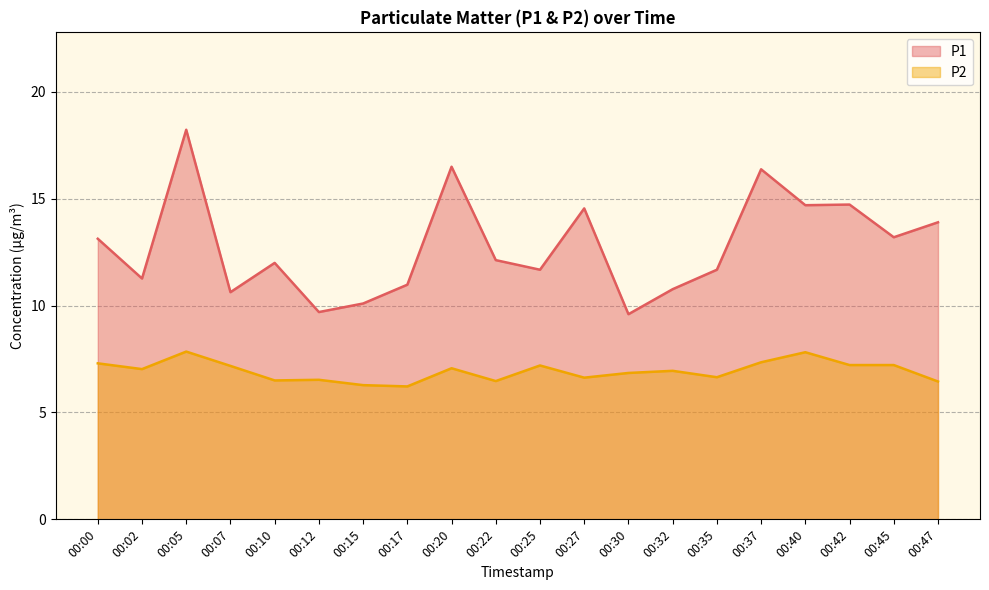

Reading right to left, list all the values displayed in this chart.

P1: 13.9	13.2	14.7	14.7	16.4	11.7	10.8	9.6	14.6	11.7	12.1	16.5	11.0	10.1	9.7	12.0	10.6	18.2	11.3	13.1
P2: 6.5	7.2	7.2	7.8	7.3	6.7	7.0	6.8	6.6	7.2	6.5	7.1	6.2	6.3	6.5	6.5	7.2	7.8	7.0	7.3